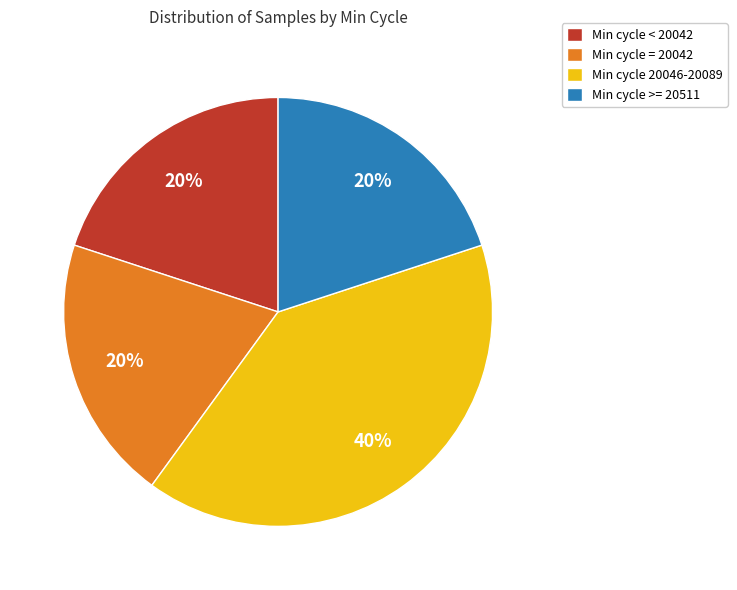

Do Min cycle < 20042 and Min cycle 20046-20089 together represent more than half of the pie?

Yes